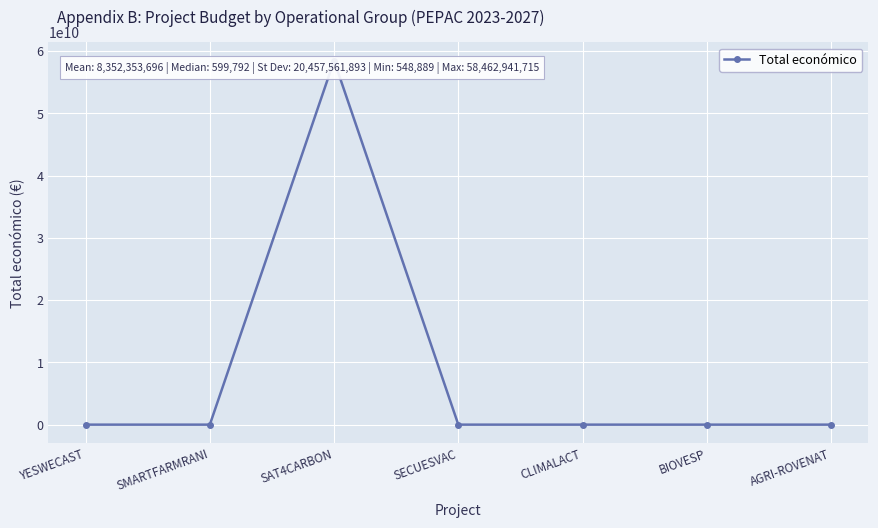

What is the maximum value shown in the chart?

58462941715